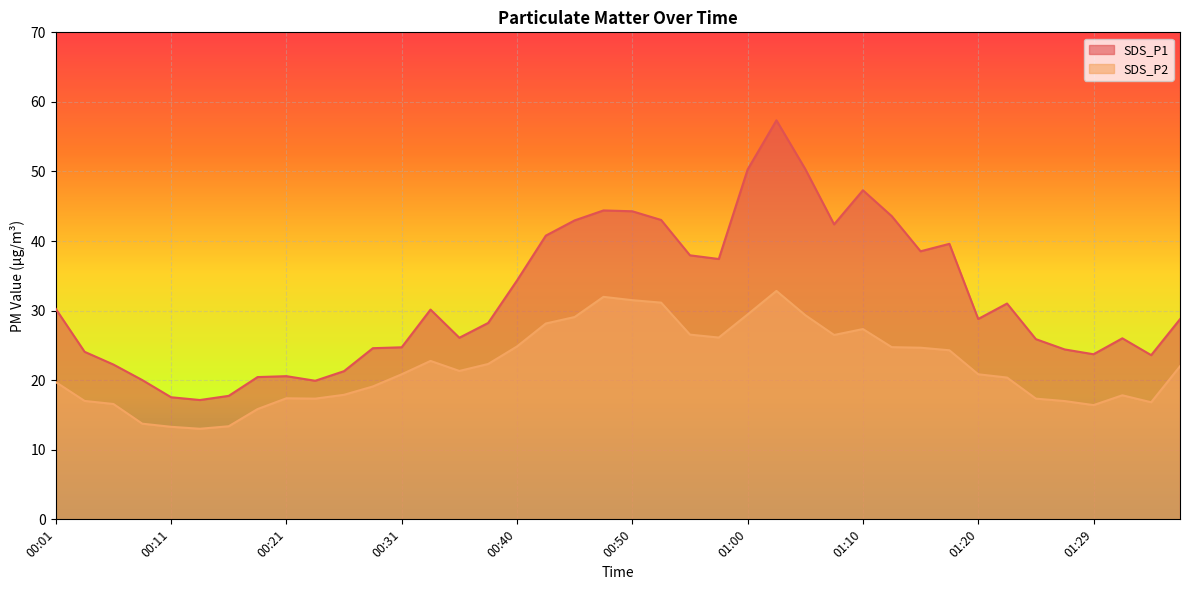

In SDS_P2, how many points are higher than both neighbors (excluding endpoints)?

6